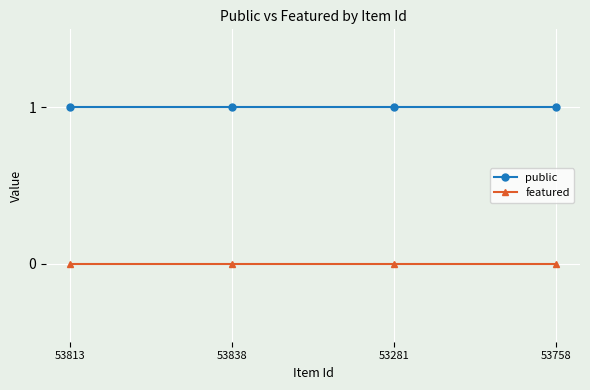

True or false: public and featured intersect in this chart.

False